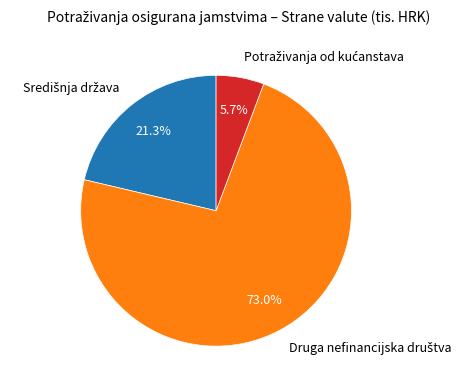

Count the number of slices in the pie.

3